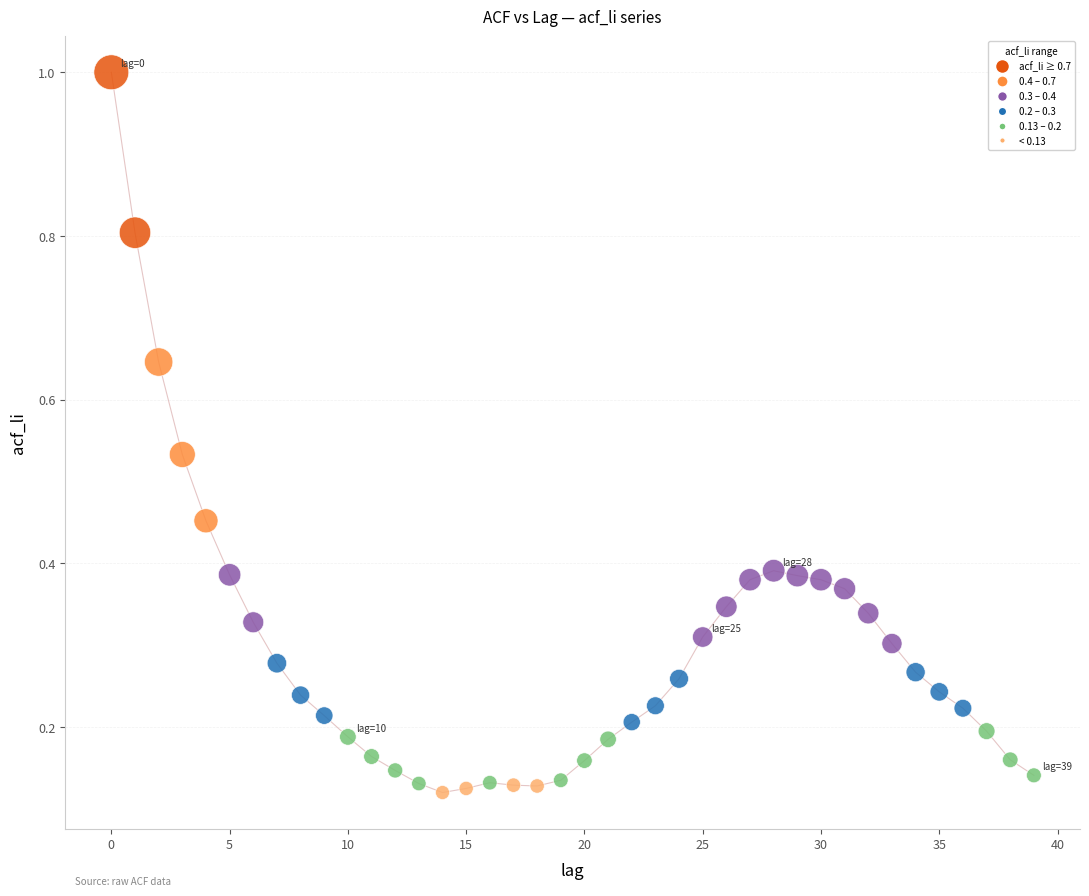

What is the range of Y values (max minus min)?

0.9